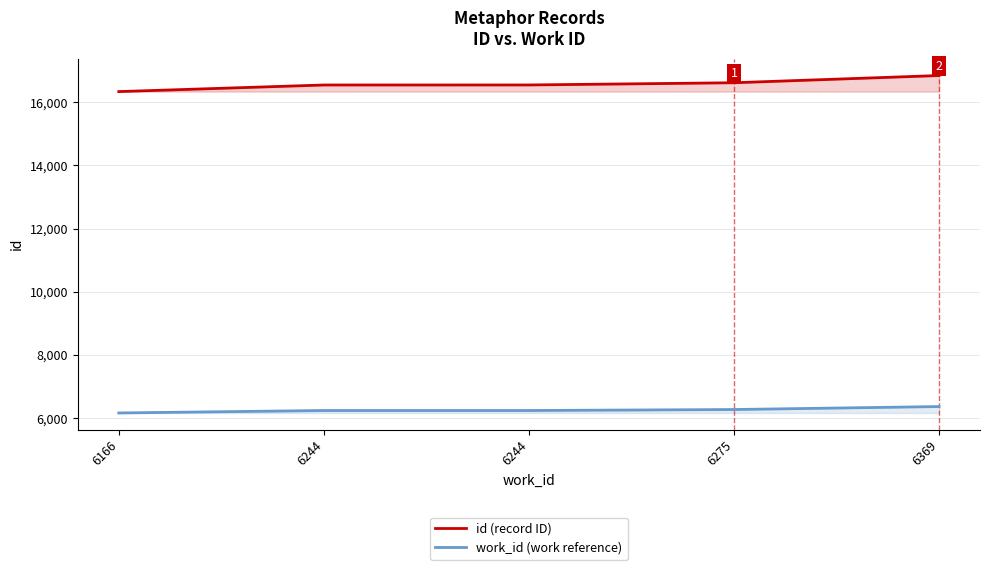

At which category is the sum across all series the highest?

6369